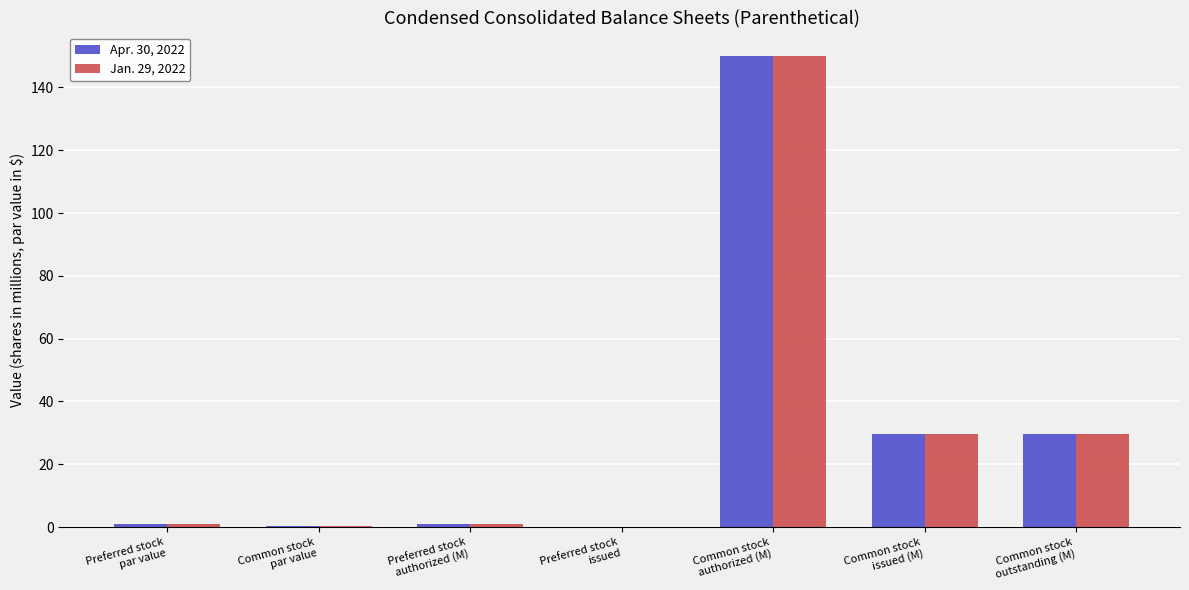

How many groups of bars are there?

7